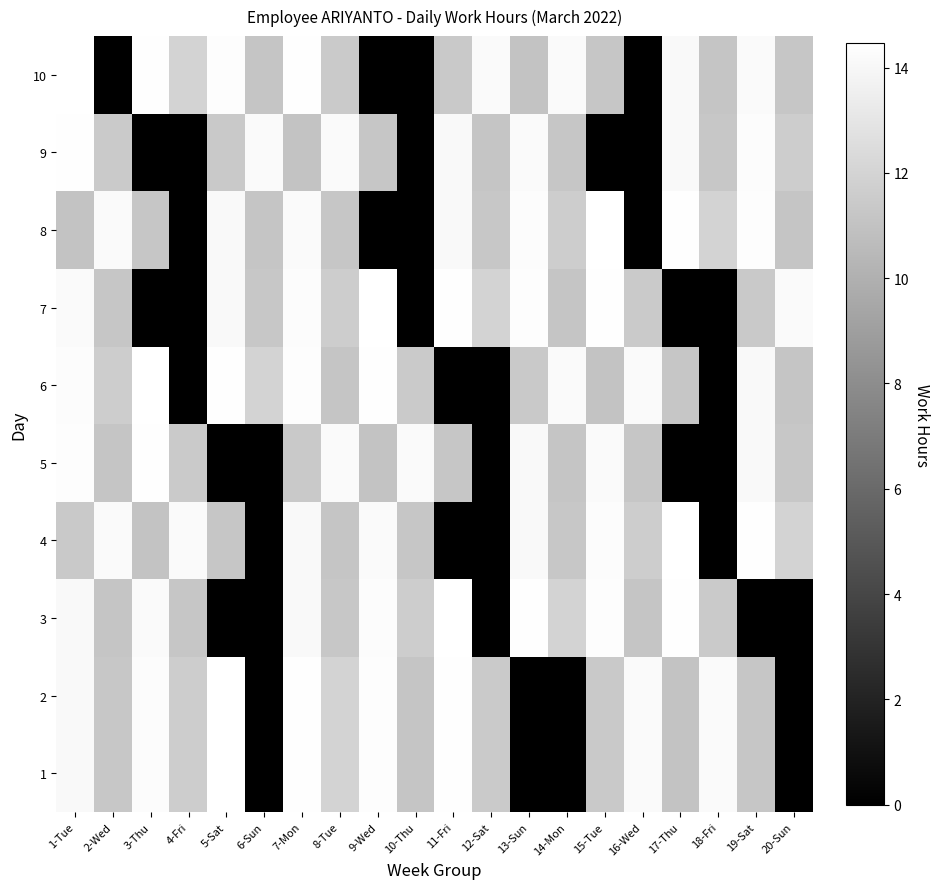

Which has a higher value, 18-Fri or 12-Sat?

18-Fri